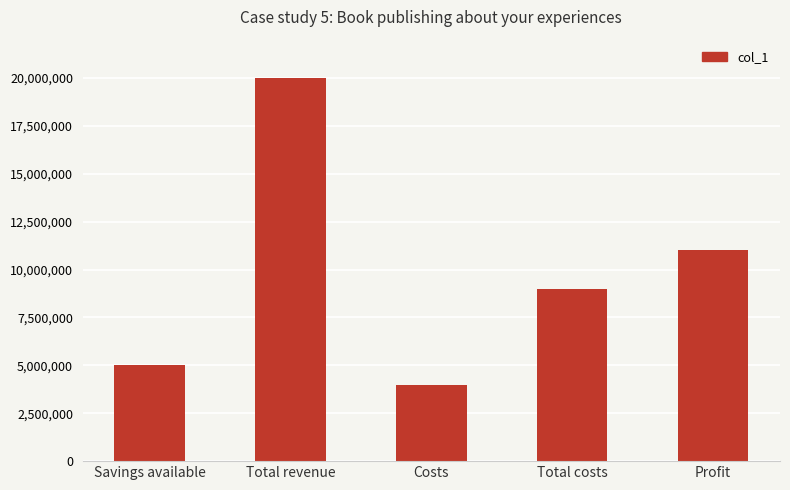

Count the number of data series in this chart.

1